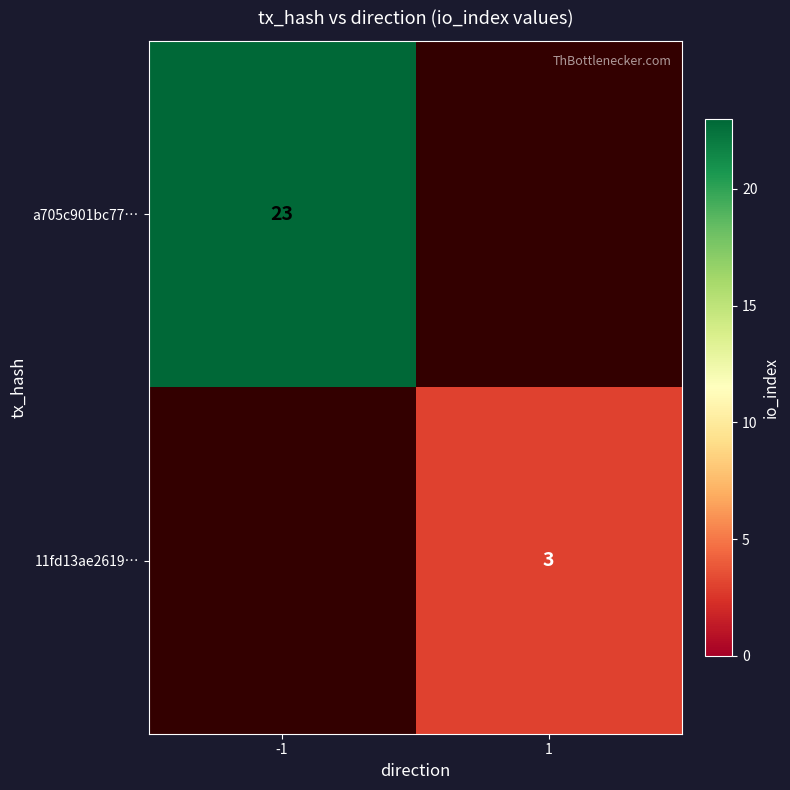

Is it true that a705c901bc77… equals 39 at -1?

False